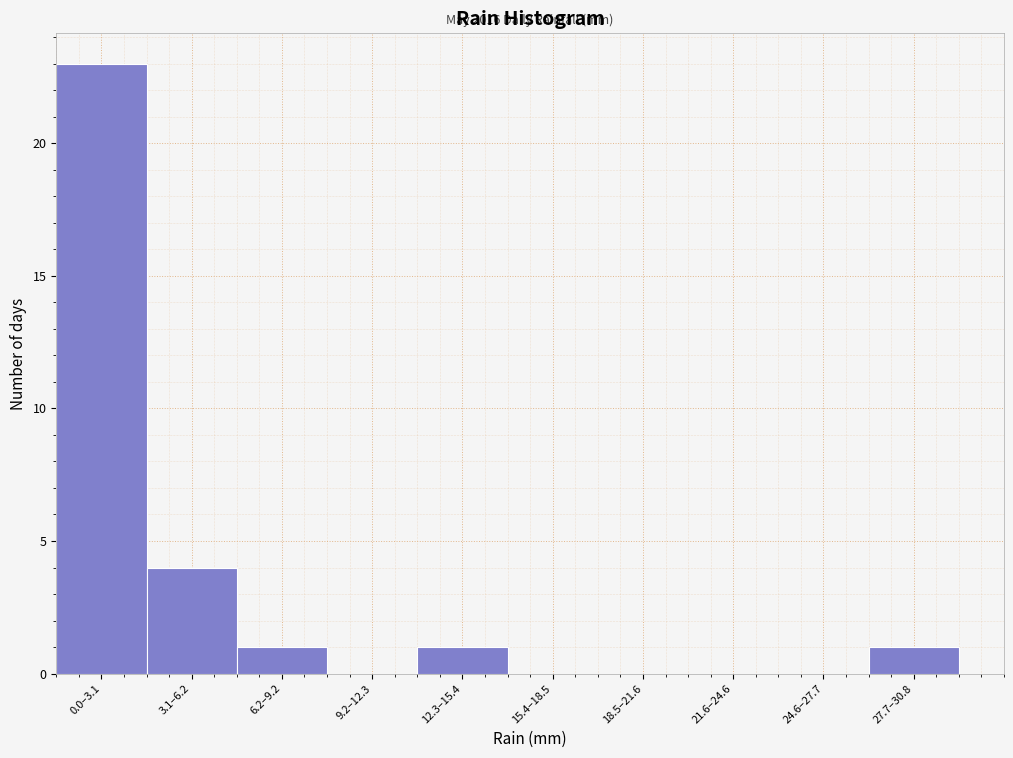

Reading left to right, transcribe all the data shown in this chart.

0.0–3.1=23	3.1–6.2=4	6.2–9.2=1	9.2–12.3=0	12.3–15.4=1	15.4–18.5=0	18.5–21.6=0	21.6–24.6=0	24.6–27.7=0	27.7–30.8=1